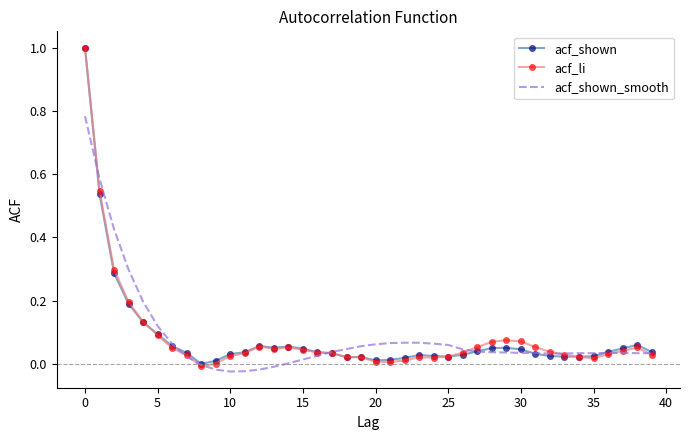

Count the number of data series in this chart.

3